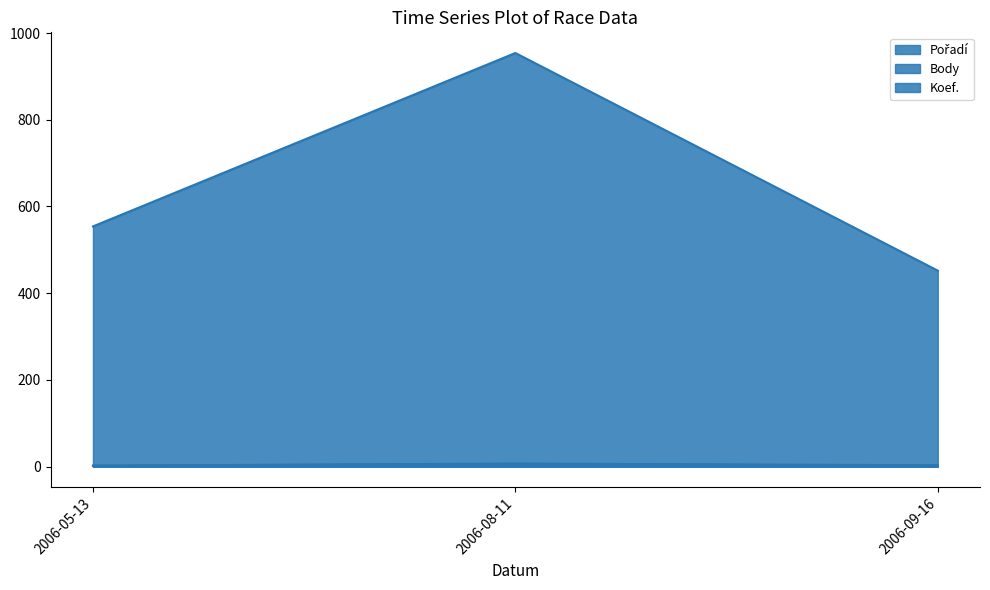

At which category does the chart reach its peak across all series?

2006-08-11